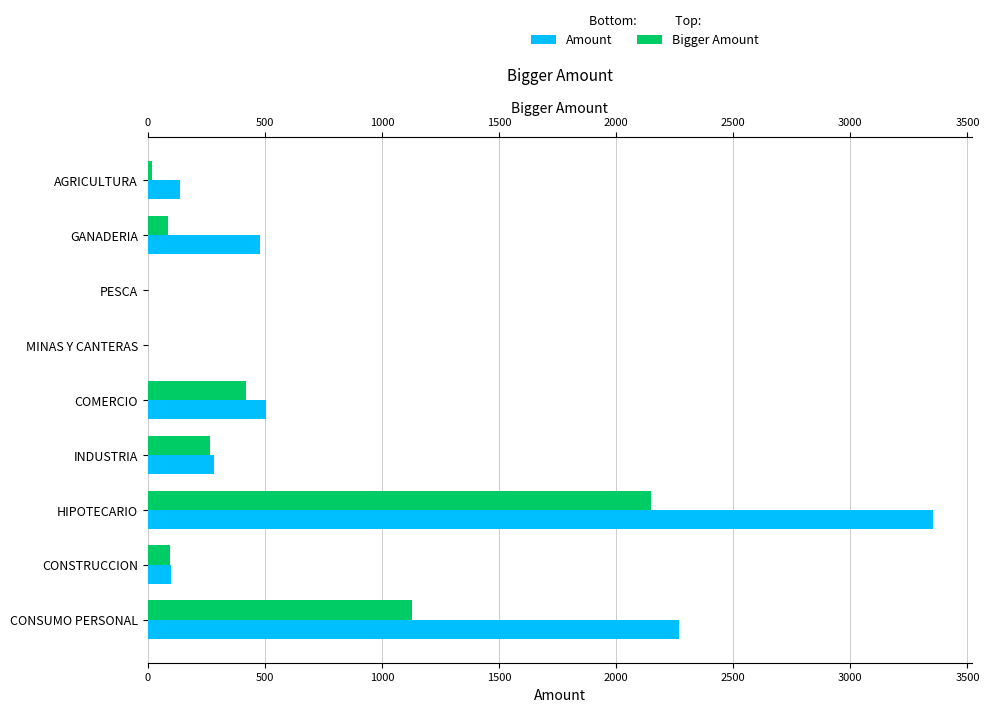

Reading right to left, transcribe all the data shown in this chart.

Amount: 2268.1	100.0	3351.4	283.5	504.8	0.0	0.4	479.2	136.3
Bigger Amount: 1126.9	96.3	2150.5	267.6	419.8	0.0	0.3	84.6	16.5